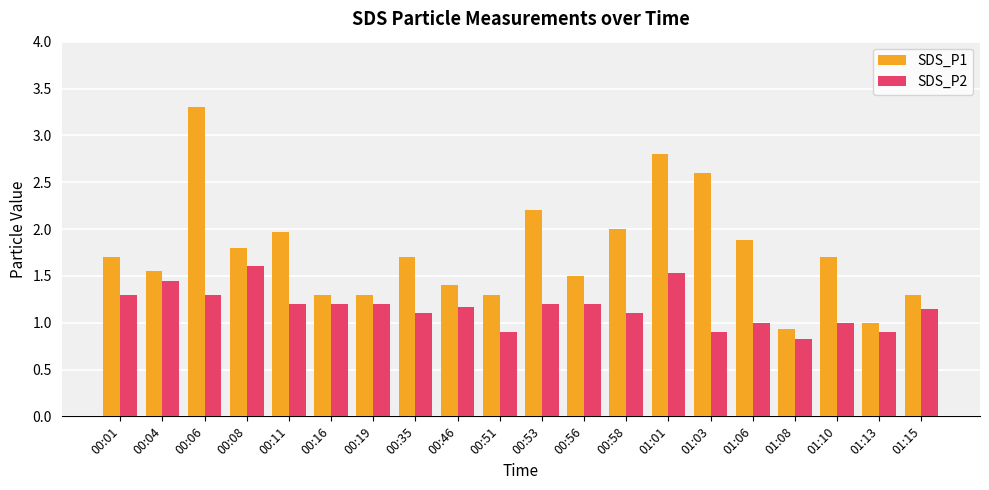

What is the total value across all series at 01:10?

2.7